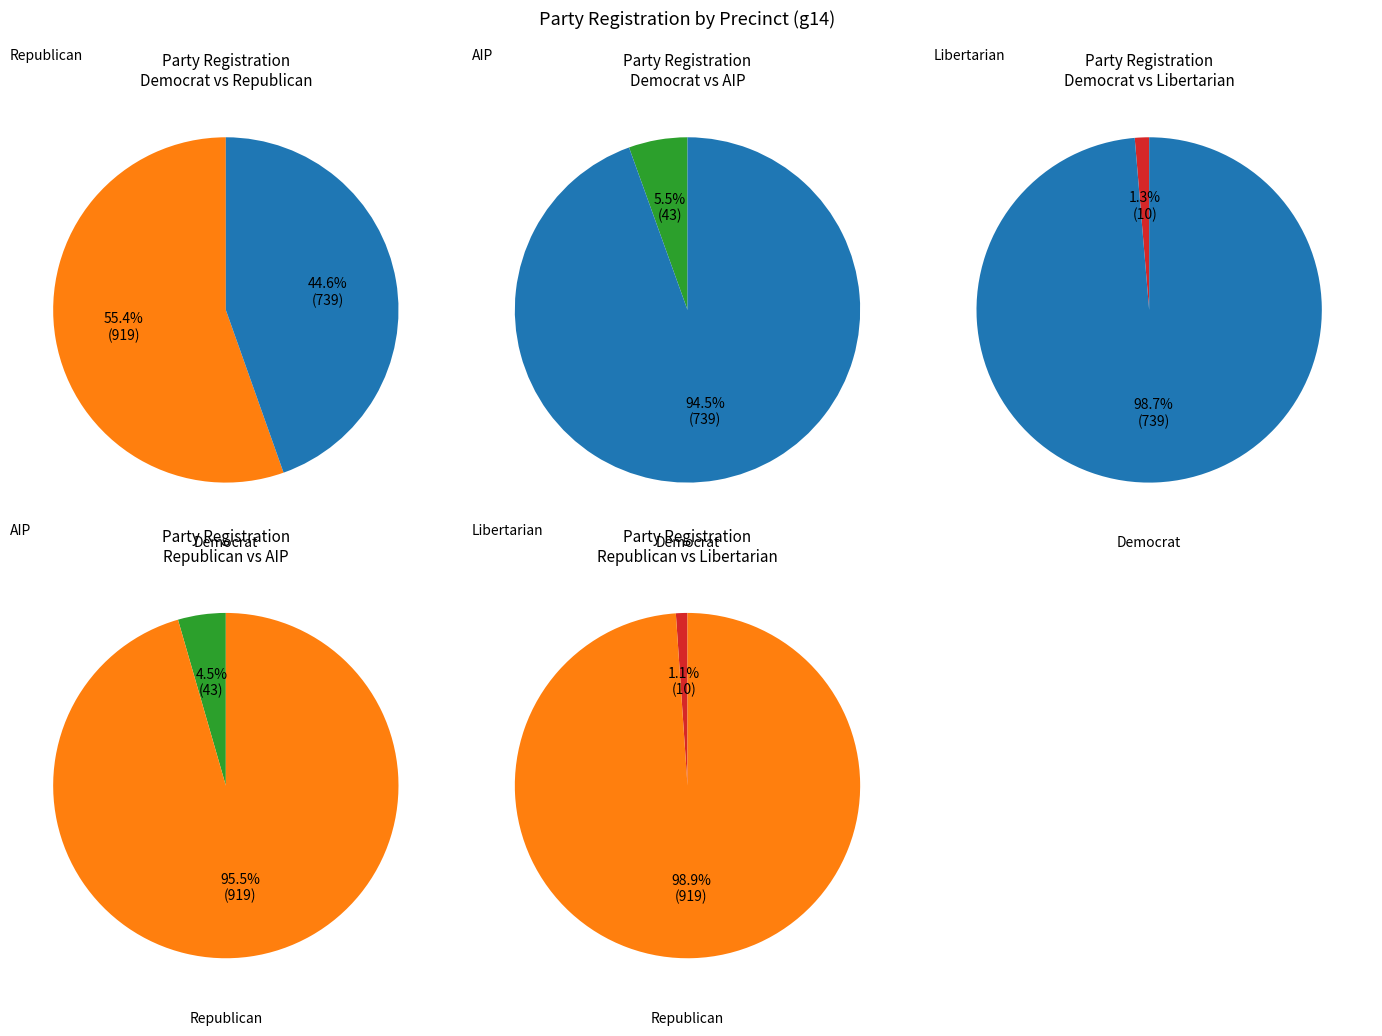

How many slices are in this pie chart?

10